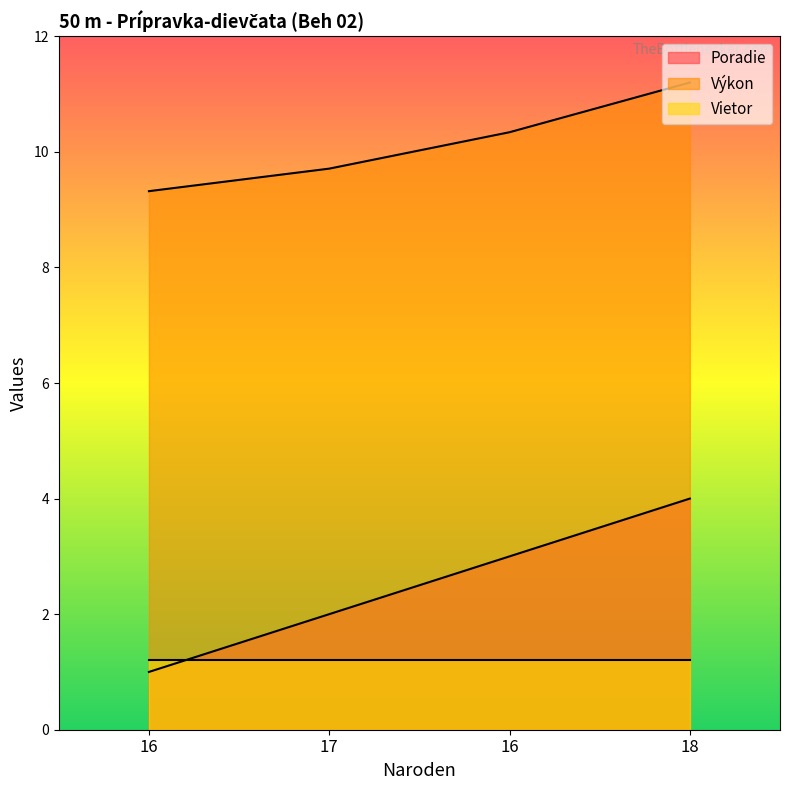

Is it true that Výkon equals 9.3 at 16?

True